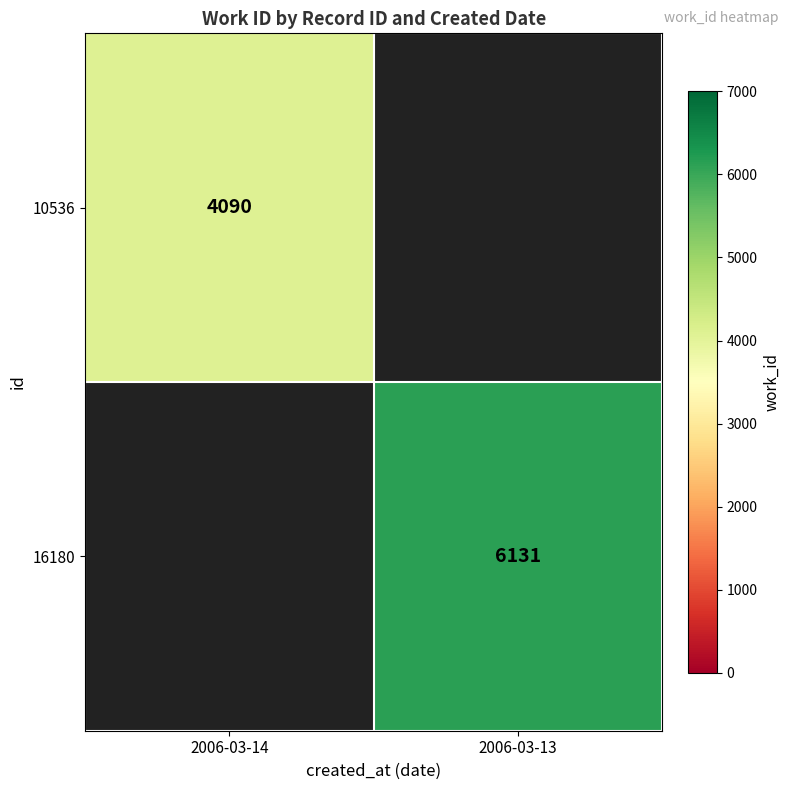

The value of 16180 at 2006-03-13 is 3932. True or false?

False